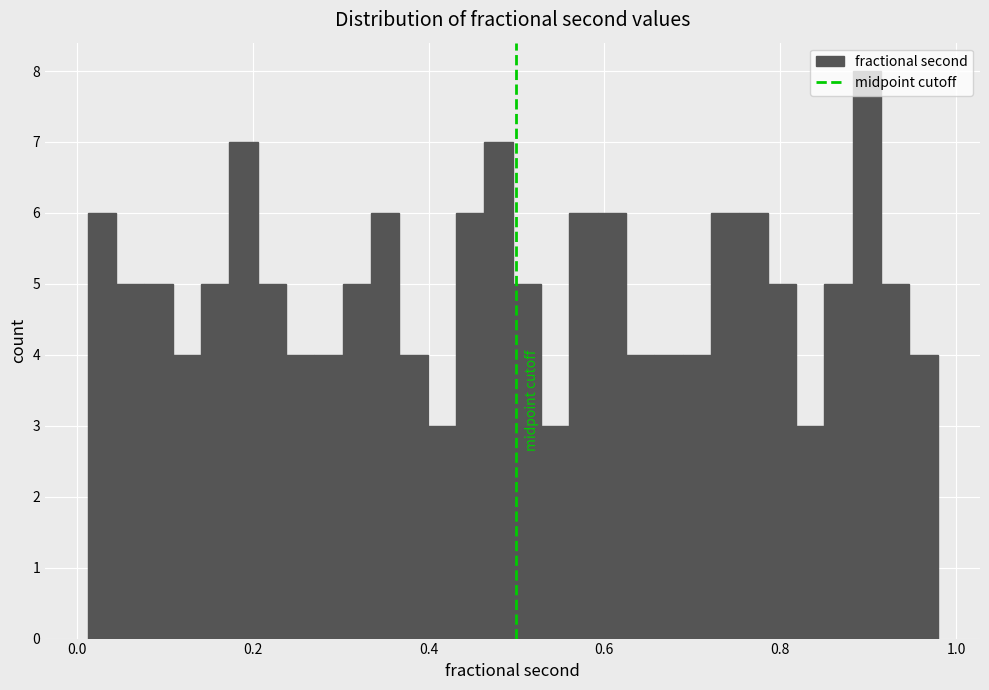

Read against the x-axis, roughly where is the centre of the tallest bar?

0.90